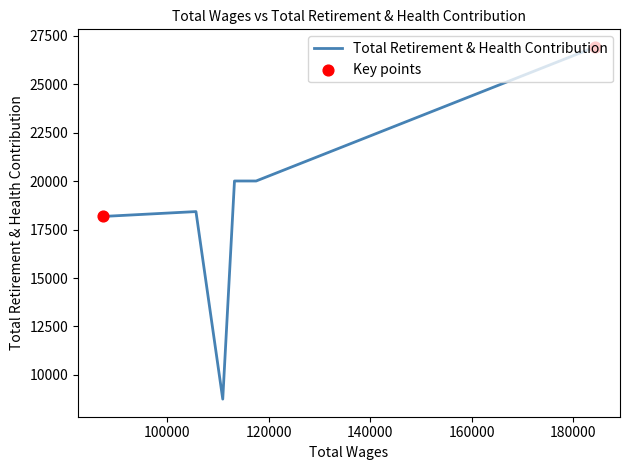

Between 105655 and 113240, which is larger?

113240